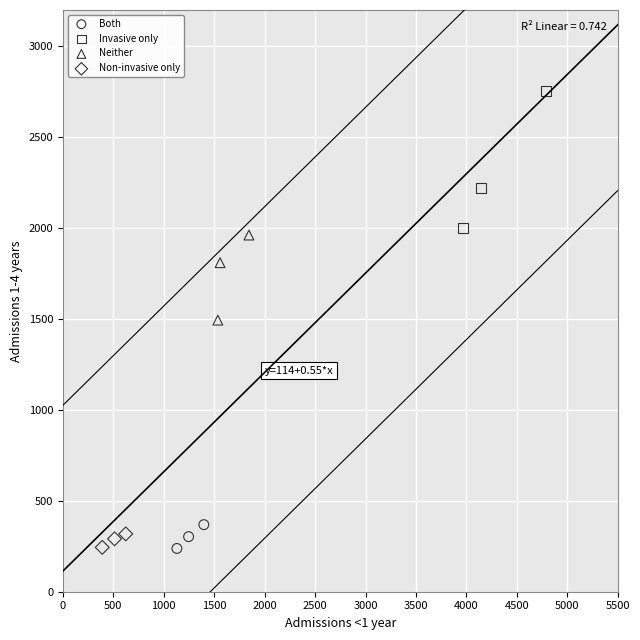

Which series contains the highest Y value?

Invasive only